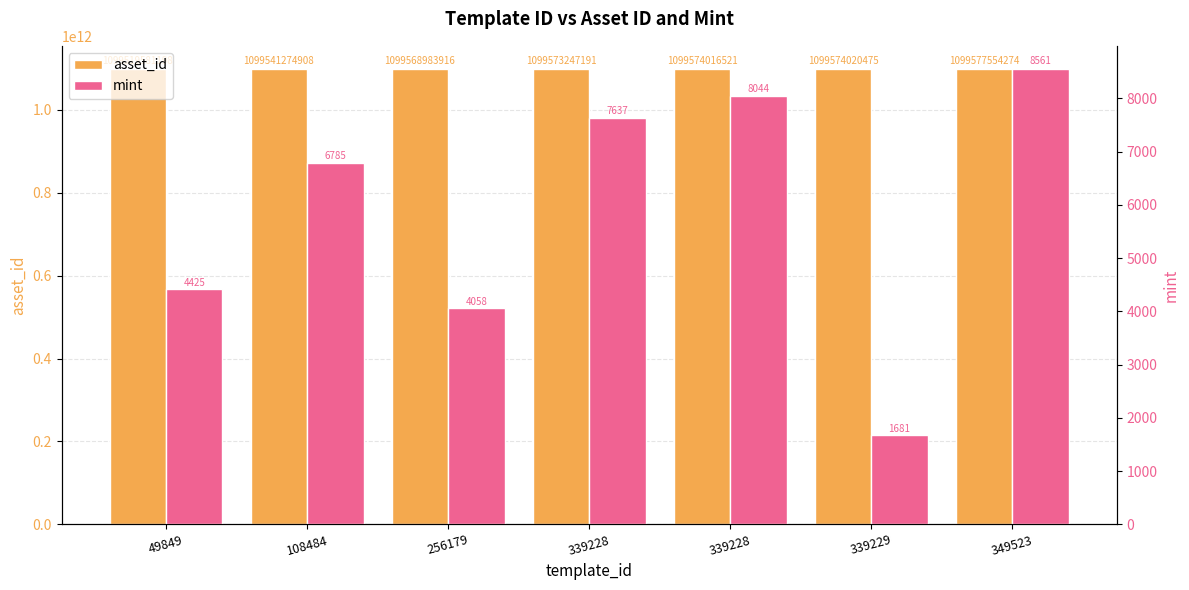

How many bars are there in total?

14